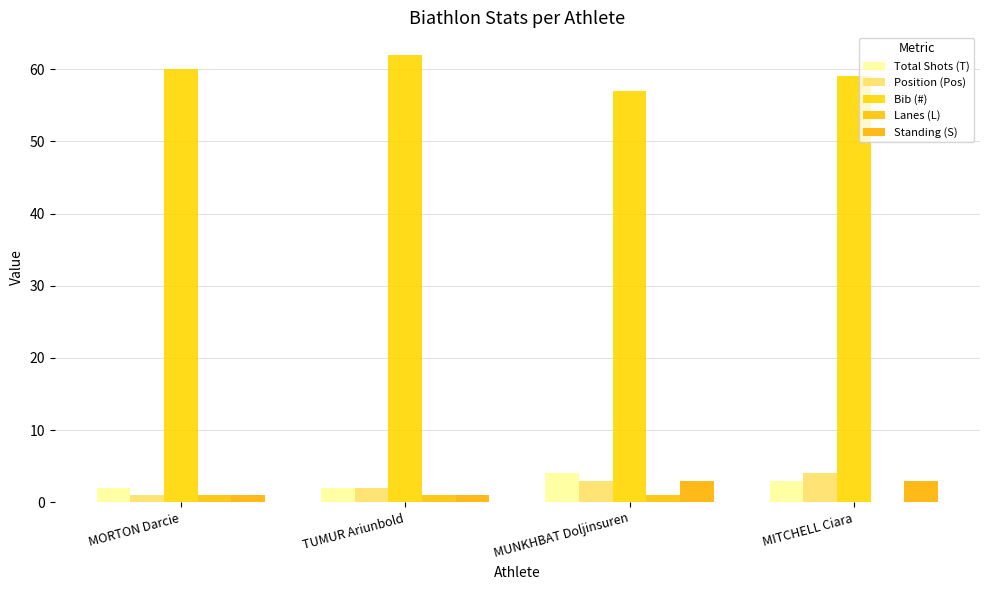

How many groups of bars are there?

4